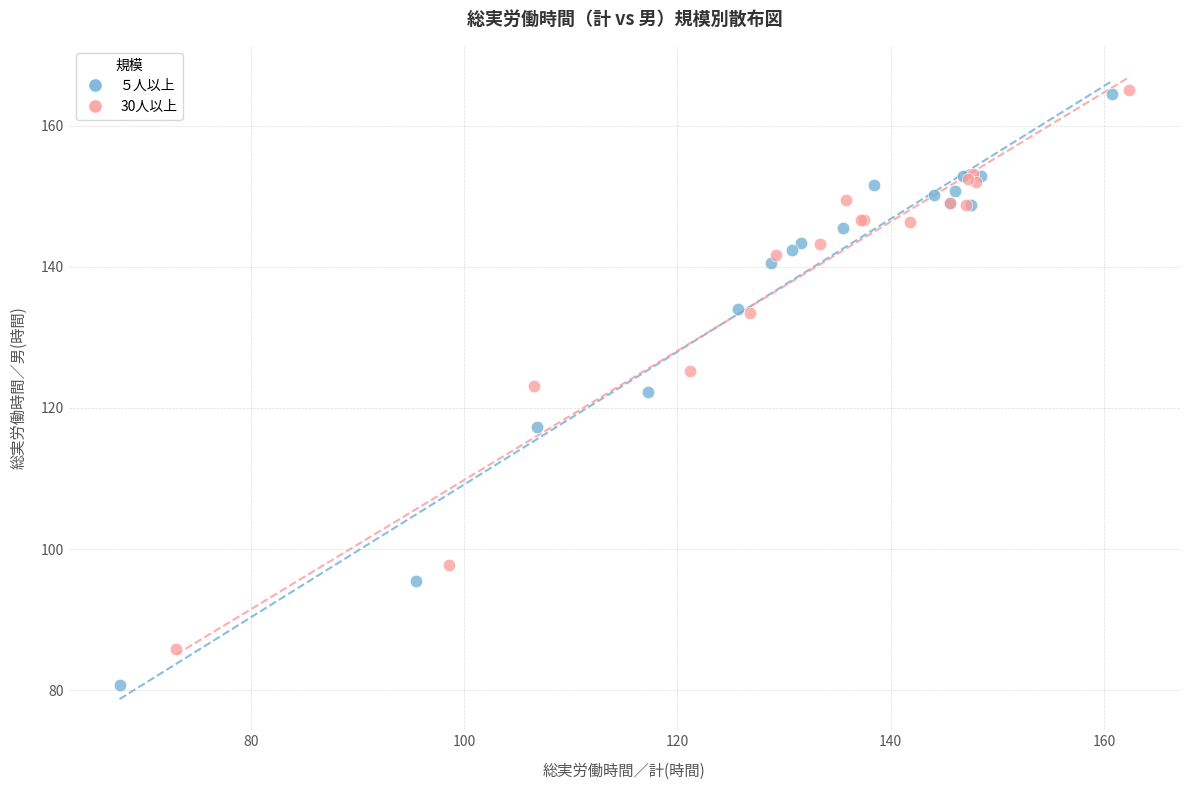

Which series has the widest spread of Y values?

５人以上